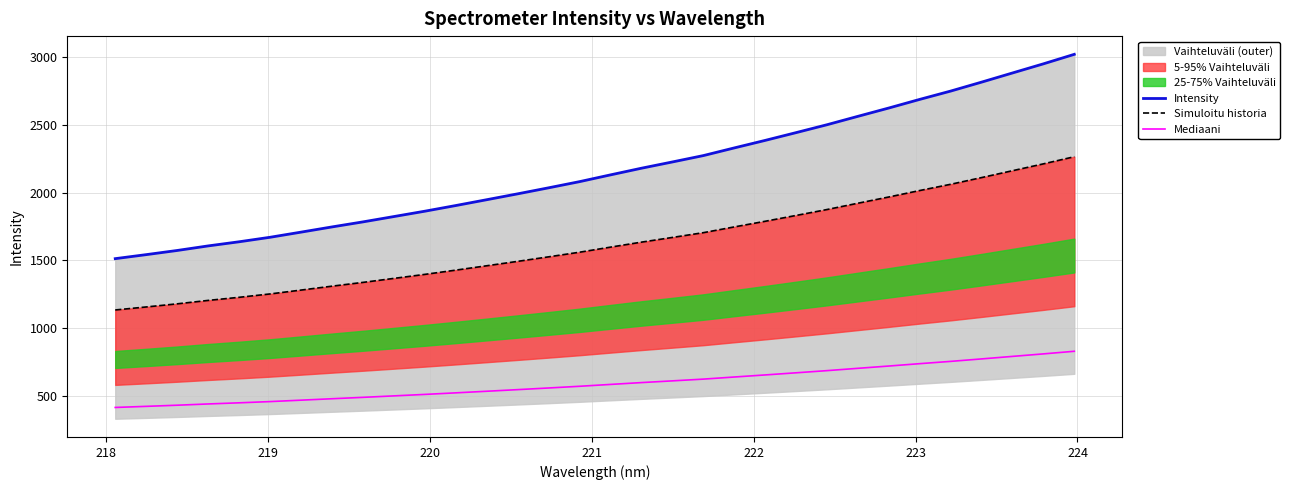

True or false: Intensity and Mediaani intersect in this chart.

False